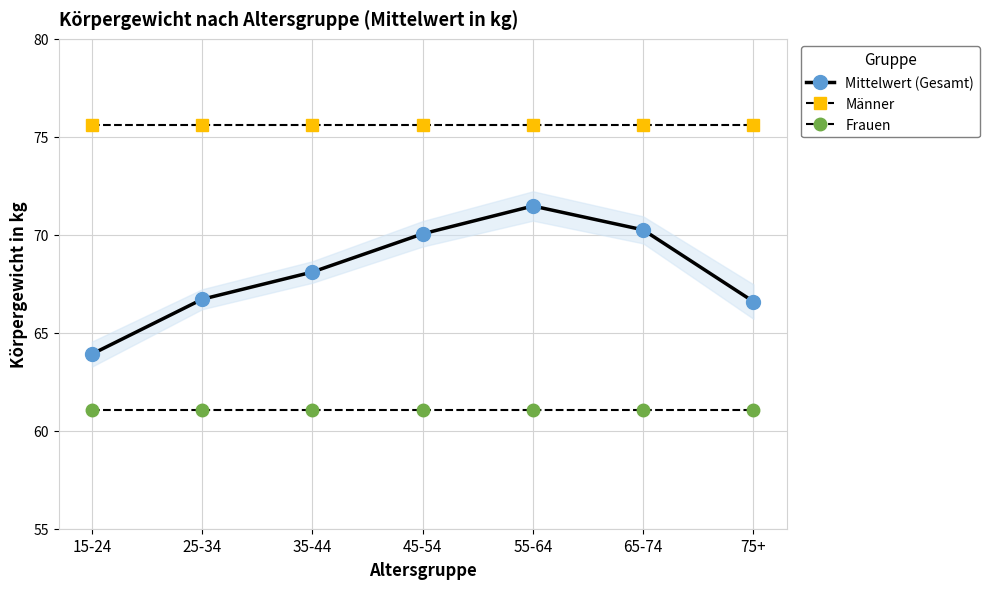

In Mittelwert (Gesamt), how many points are higher than both neighbors (excluding endpoints)?

1